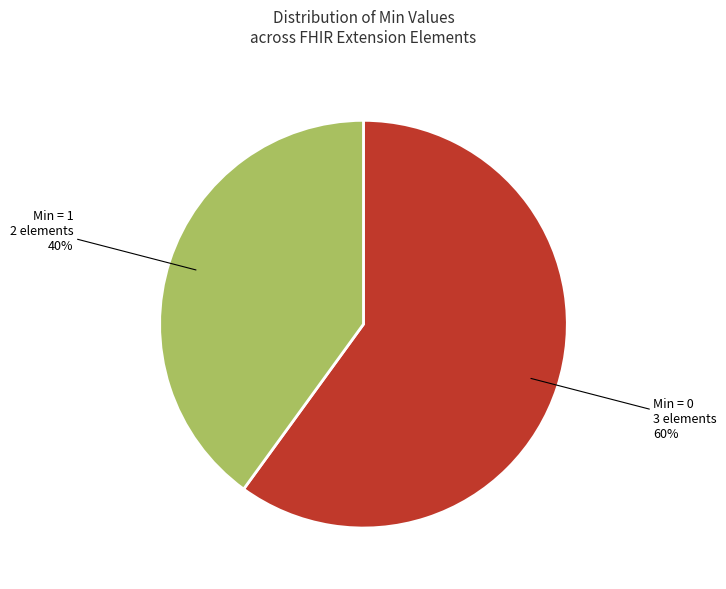

To the nearest percent, what is the difference between the largest and smallest slice percentages?

20%